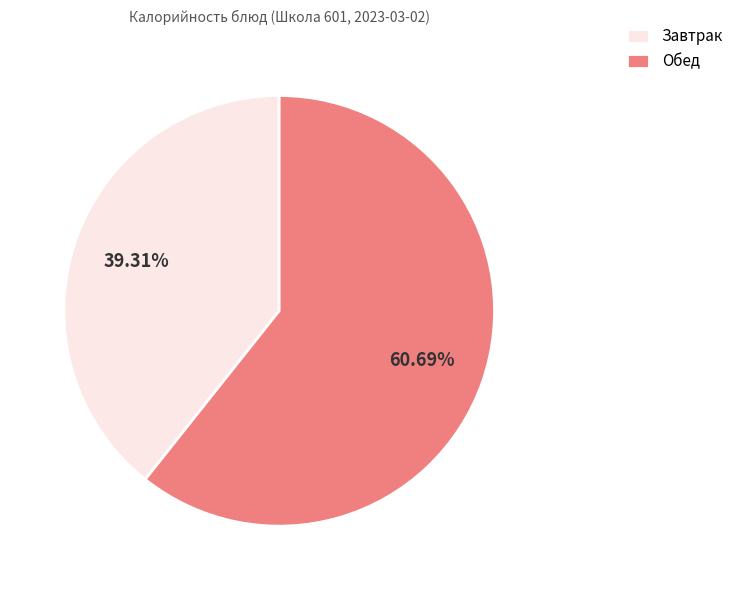

Which slice is the largest?

Обед